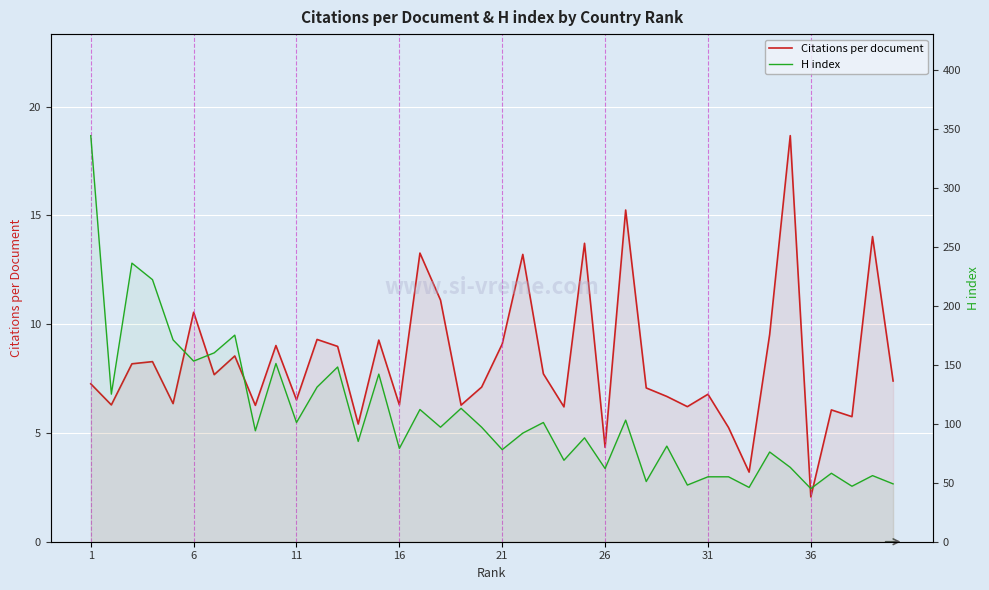

List the series in order of their peak value, highest first.

H index, Citations per document